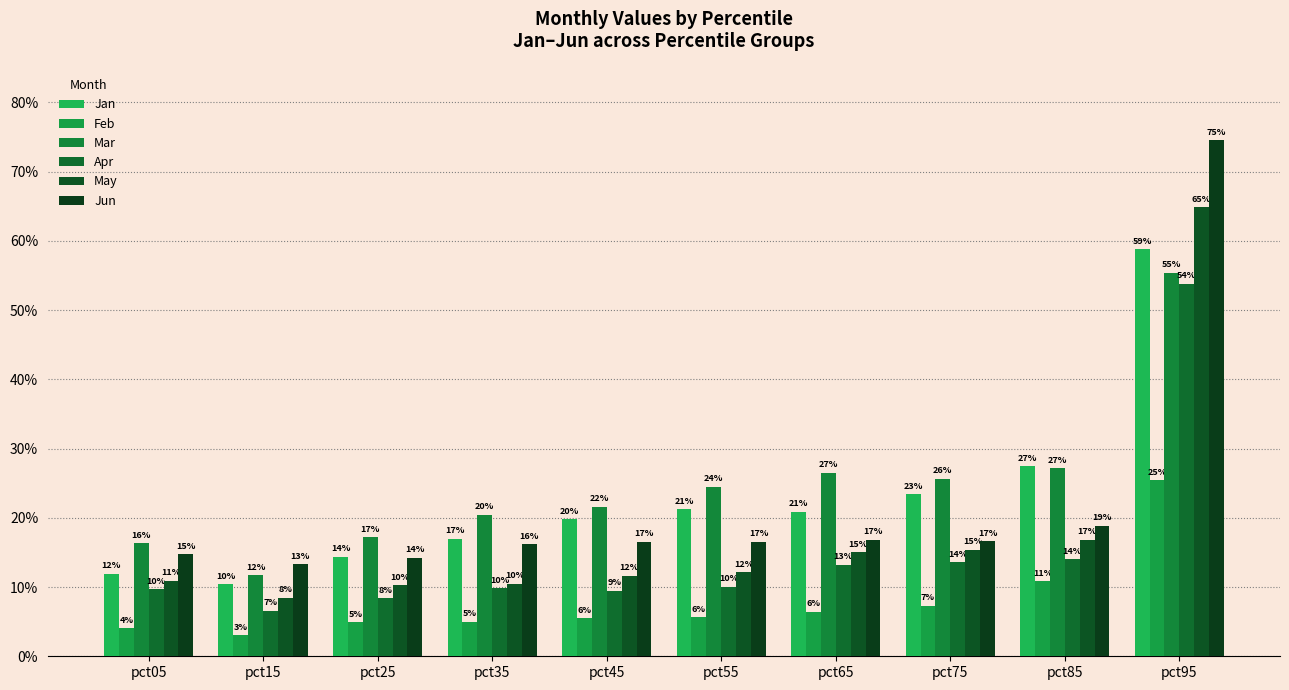

Does the chart contain stacked bars?

No